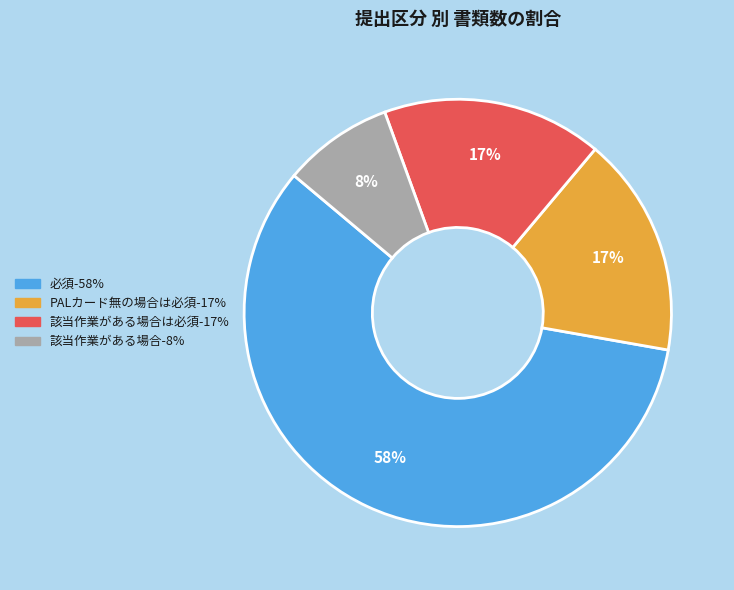

To the nearest percent, what is the difference between the largest and smallest slice percentages?

50%